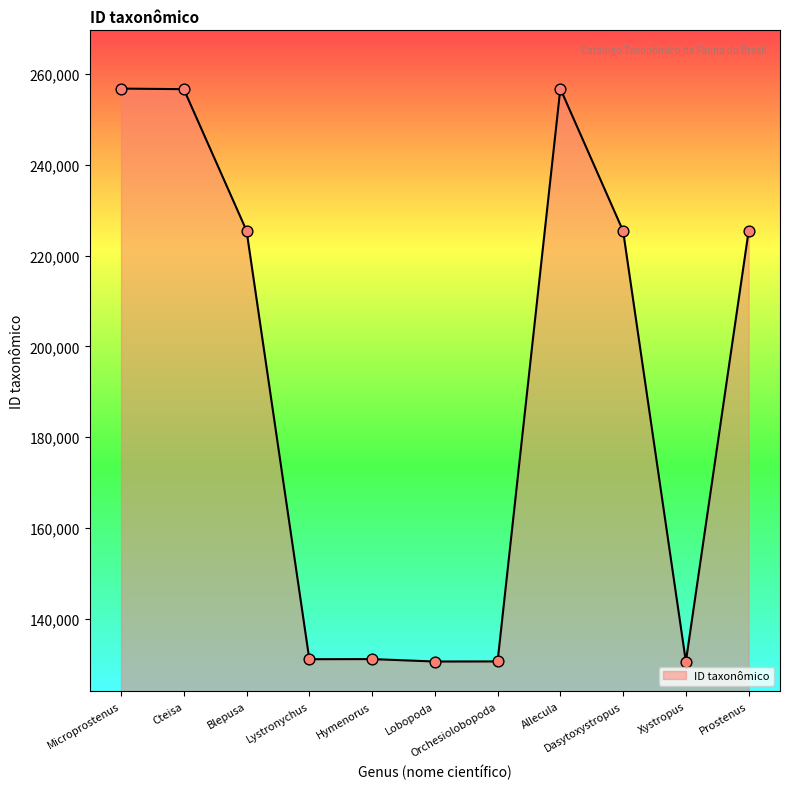

What is the maximum value shown in the chart?

256823